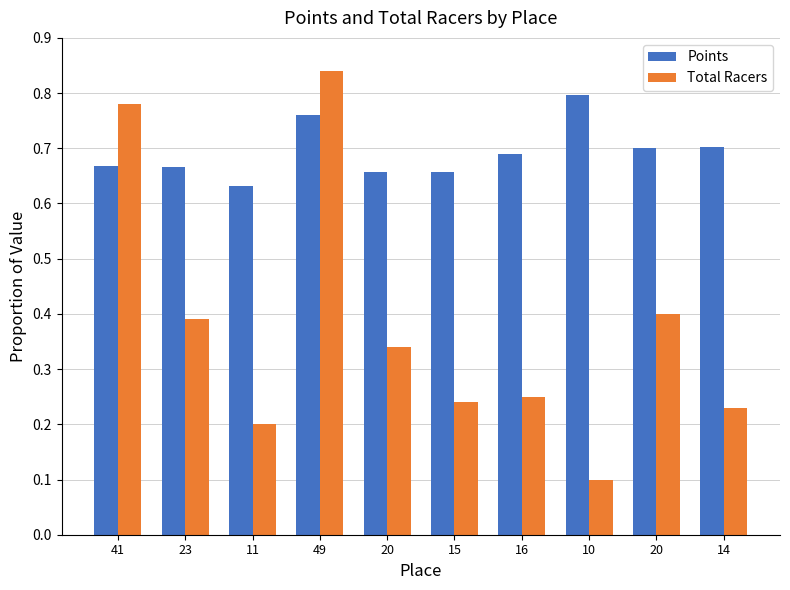

How many bars are there in total?

20